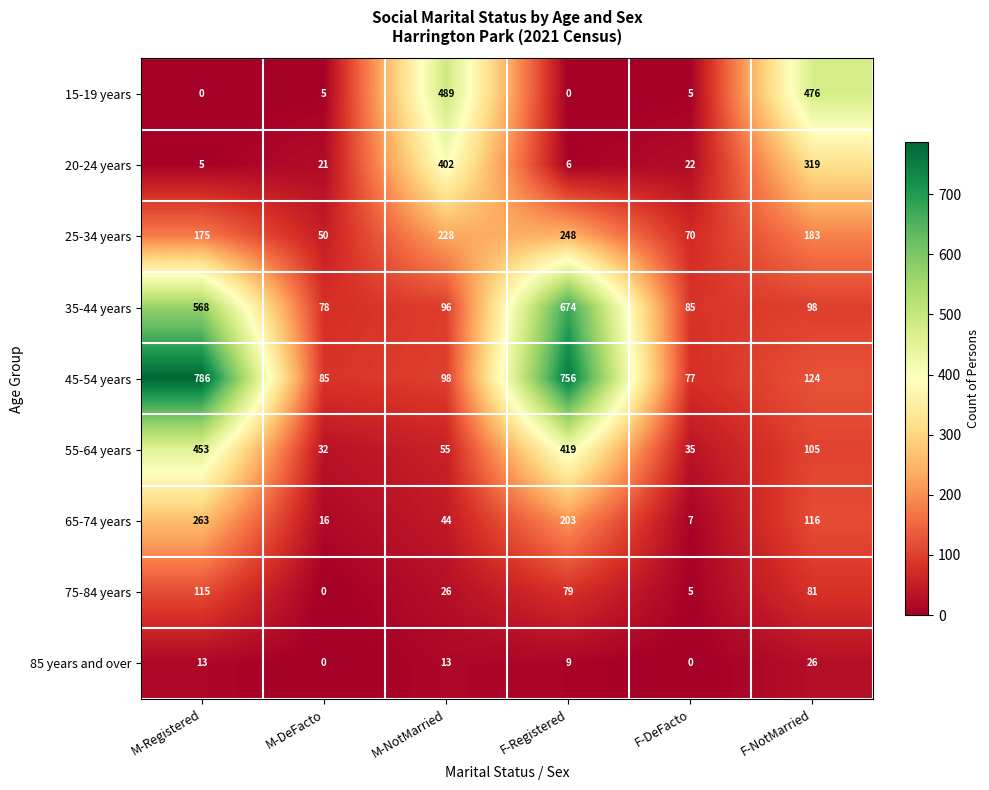

How many categories are shown in the chart?

6